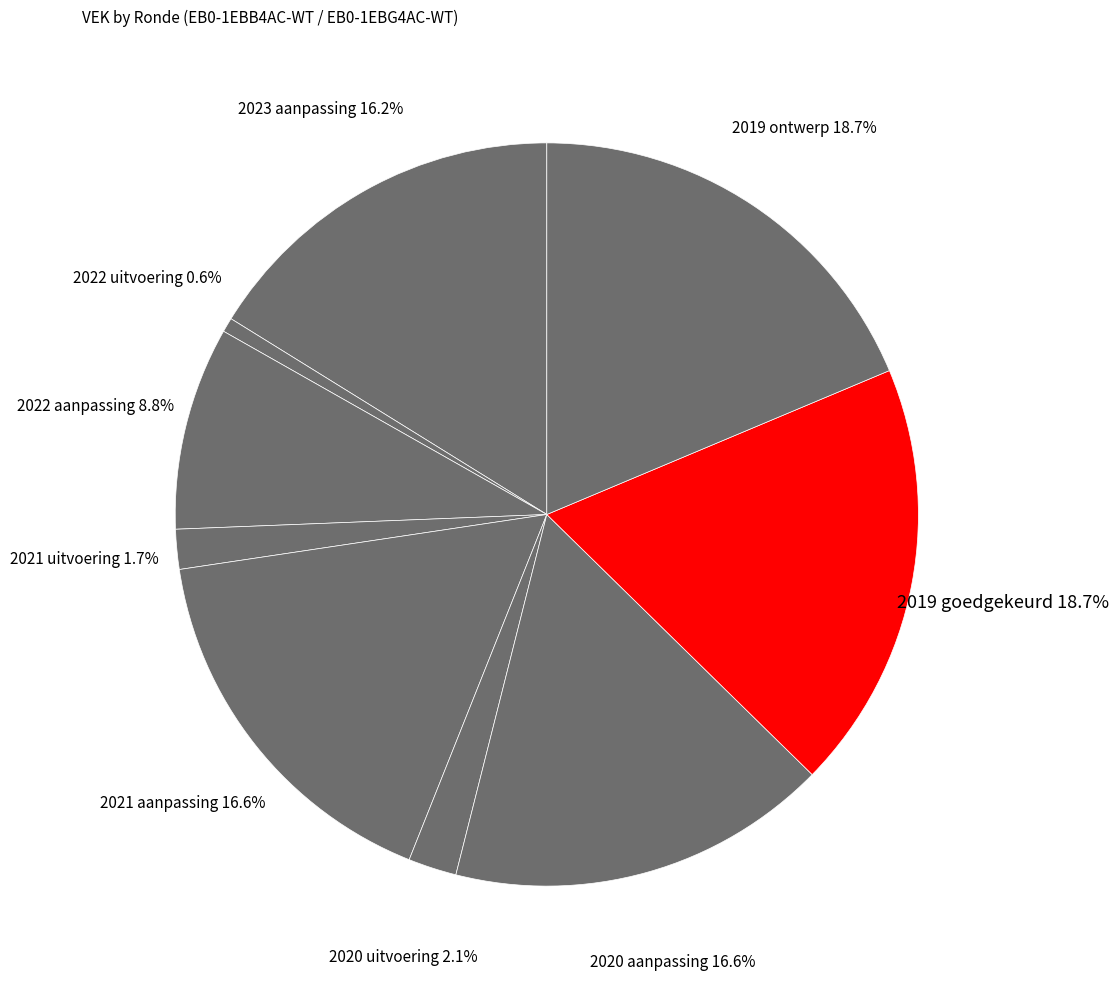

To the nearest percent, what is the difference between the largest and smallest slice percentages?

18%